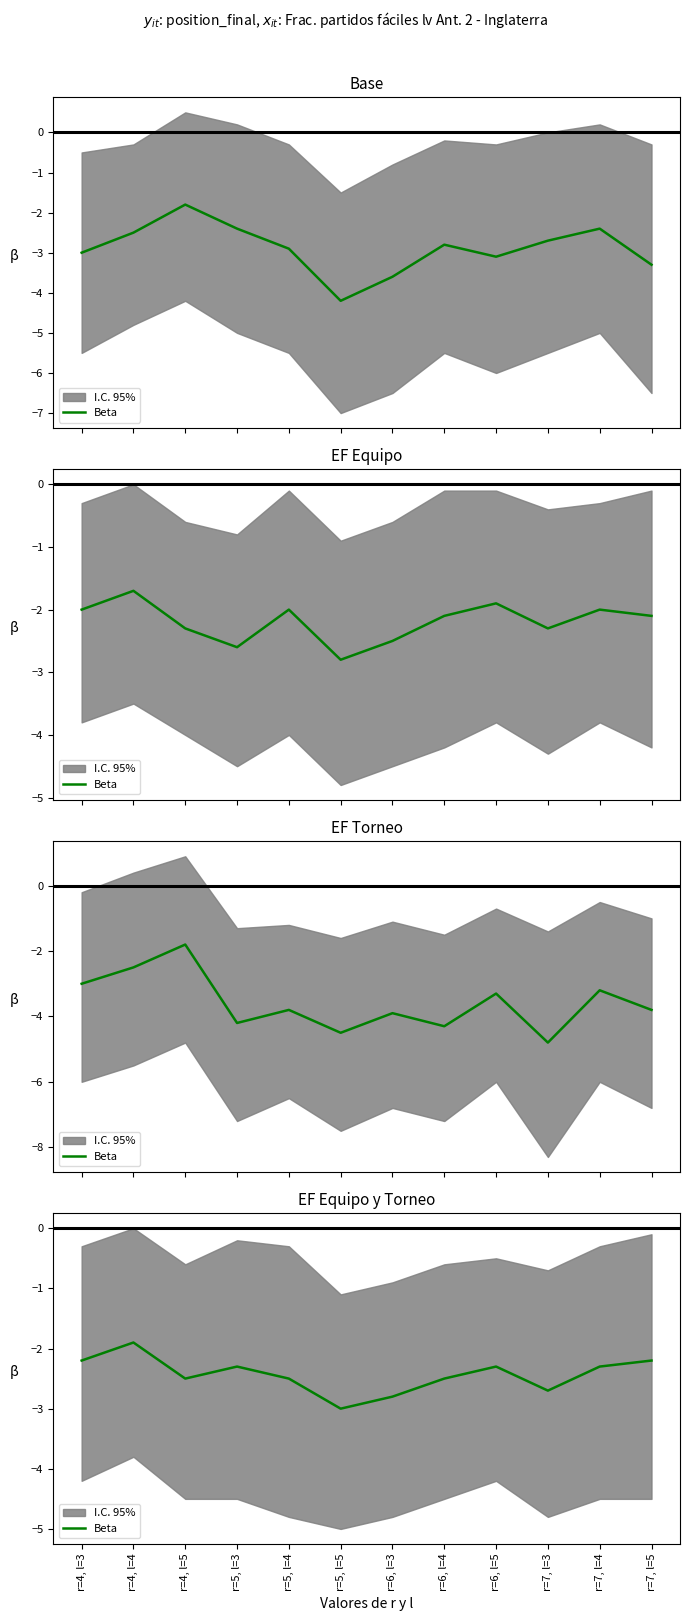

Is this an area chart (filled region under the line)?

No